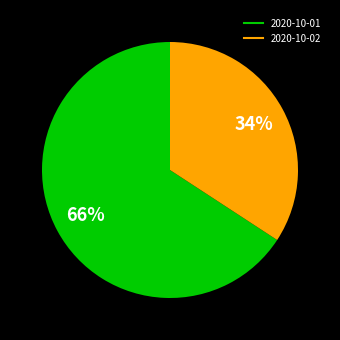

What is the majority slice?

2020-10-01